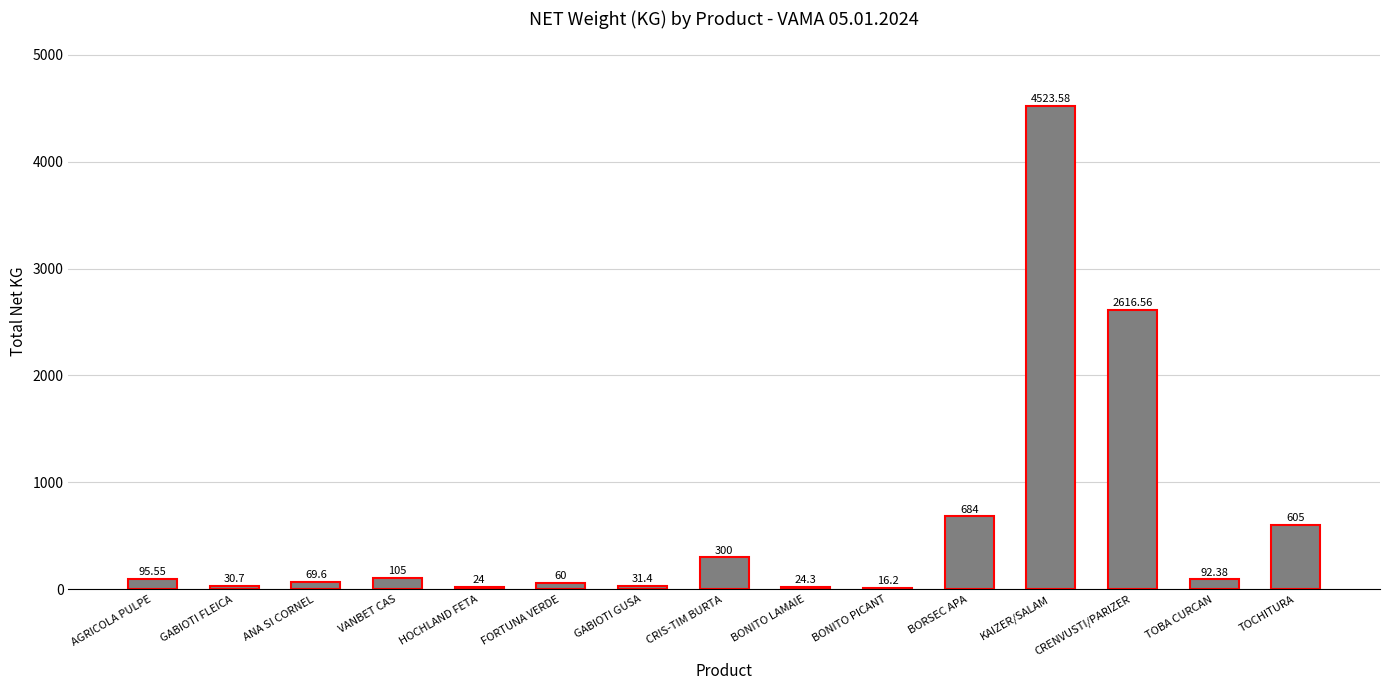

What is the difference between the maximum and second lowest values?

4499.6